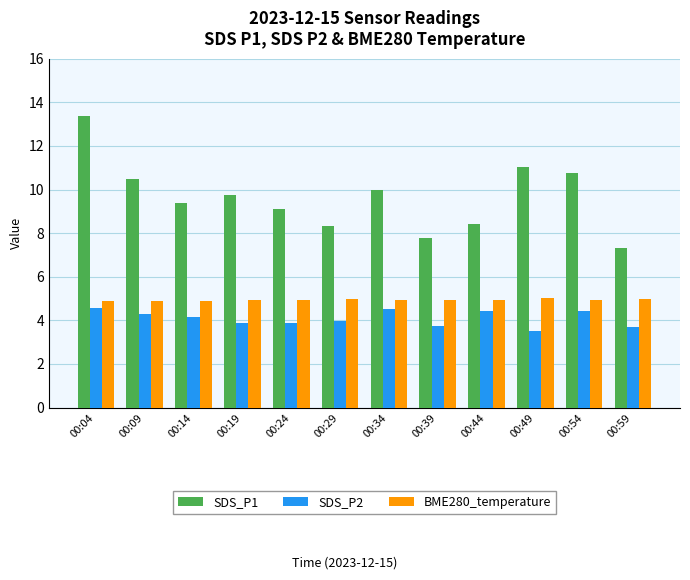

What is the average value of the SDS_P1 series?

9.6